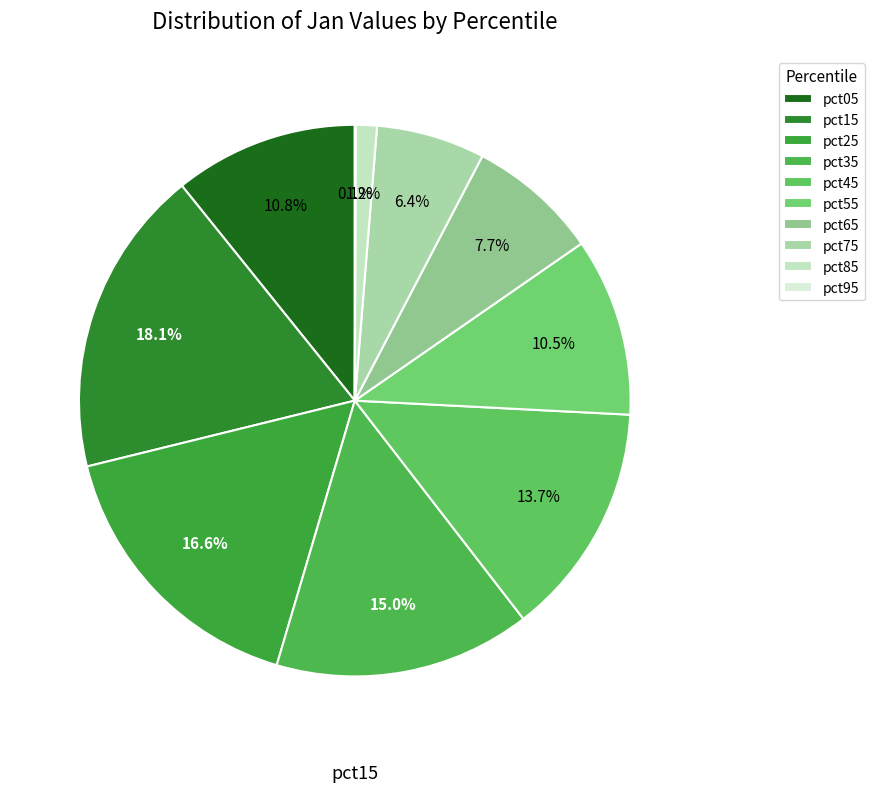

What percentage is the pct05 slice, to the nearest percent?

11%